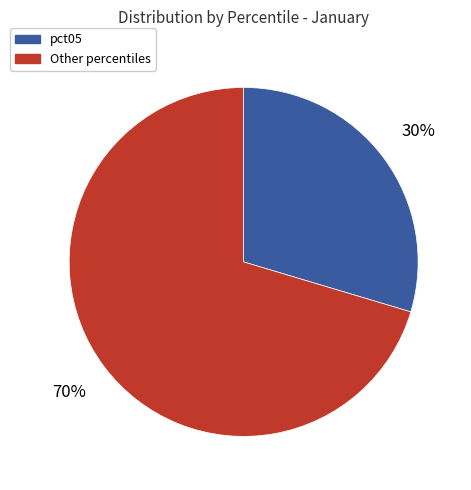

Is there a majority slice in this chart?

Yes